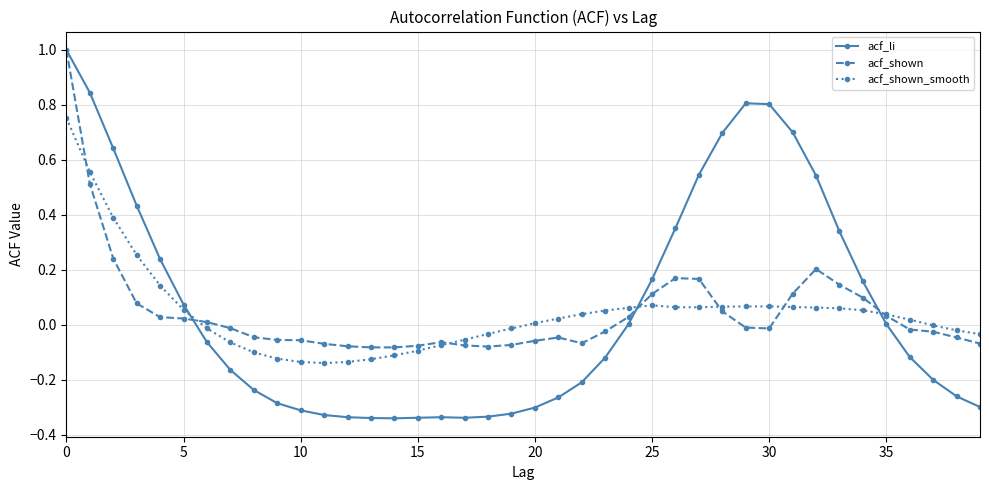

What is the maximum value shown in the chart?

1.0